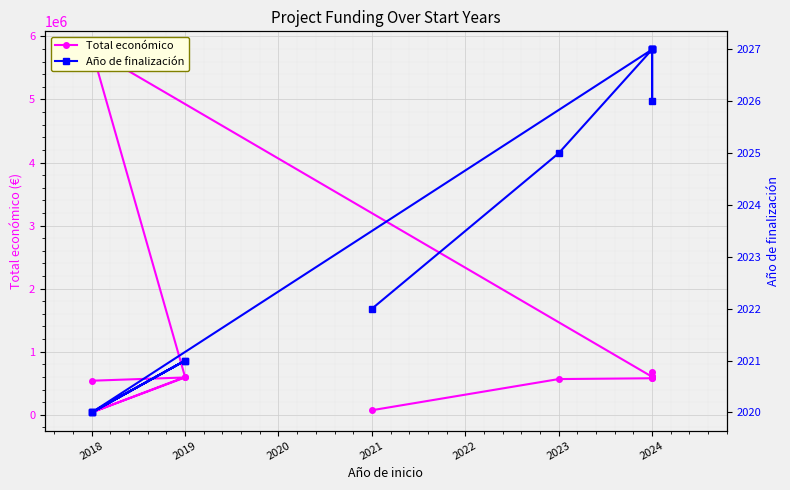

What are all the series names shown in the legend?

Total económico, Año de finalización